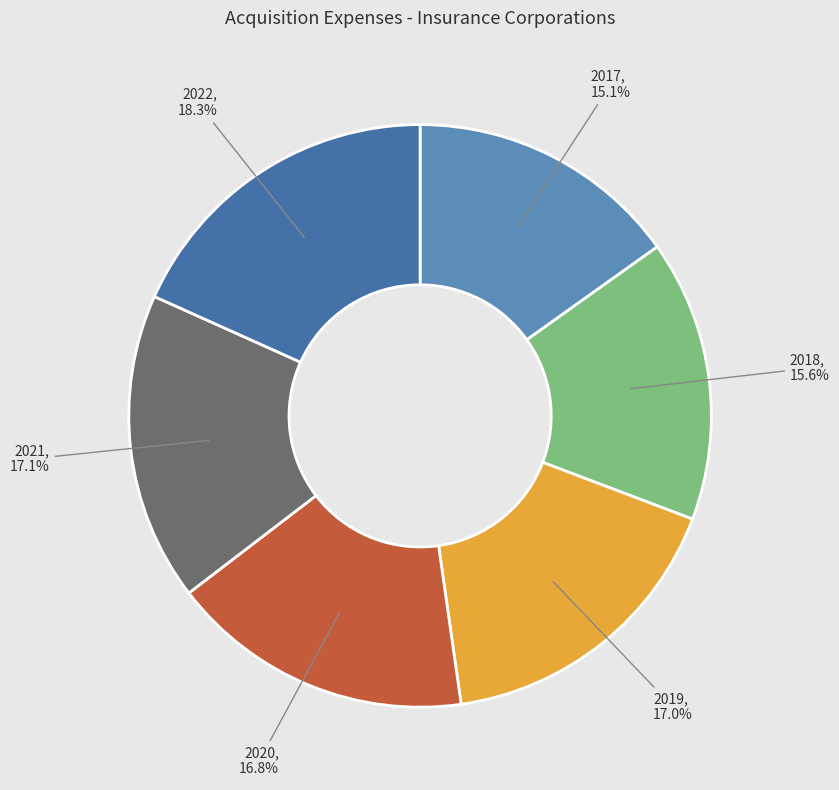

Is there any slice that represents more than half of the pie?

No